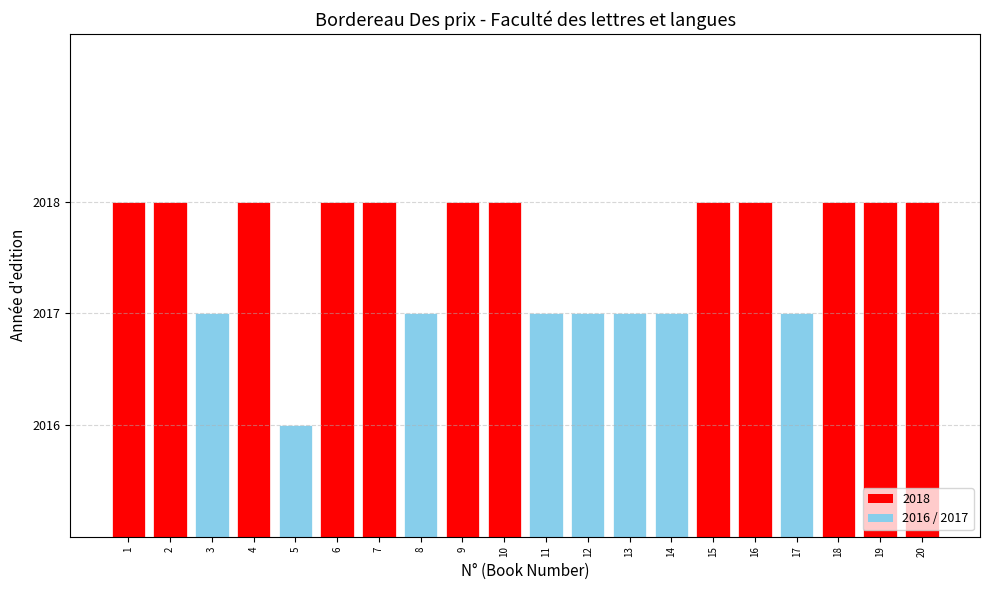

What is the smallest value displayed?

2016